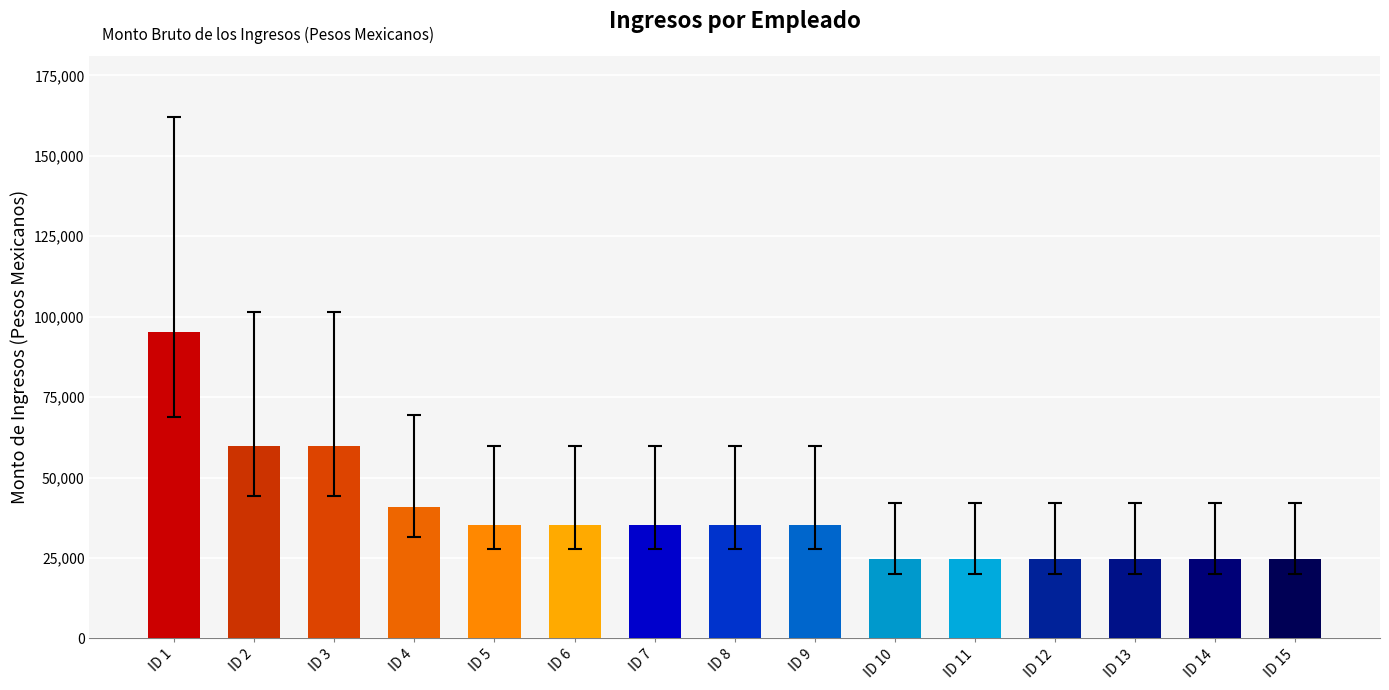

What is the smallest value displayed?

24672